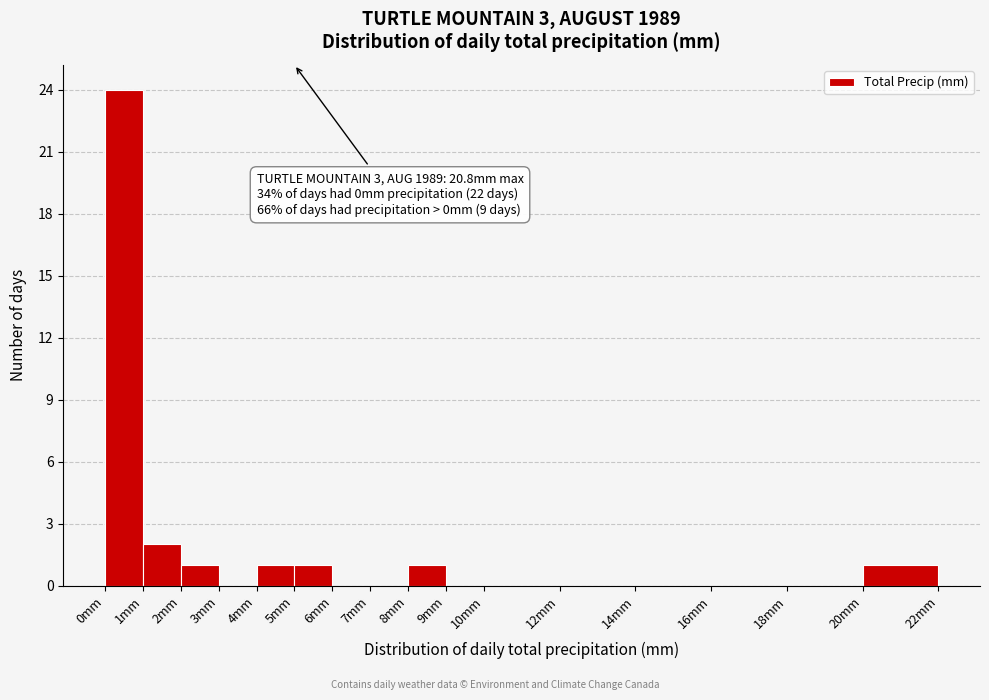

Over which range of the x-axis is the bar tallest?

0 to 1